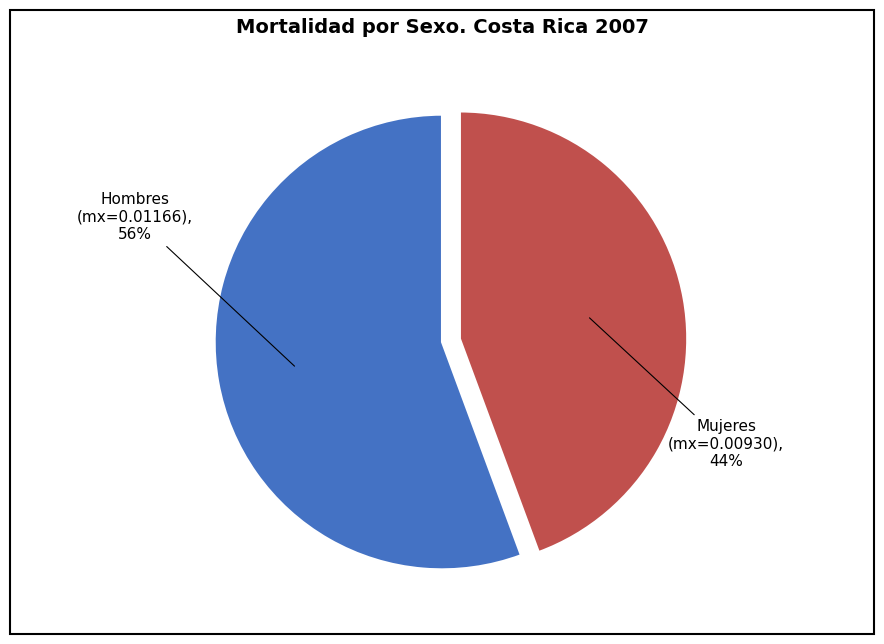

Is there a majority slice in this chart?

Yes